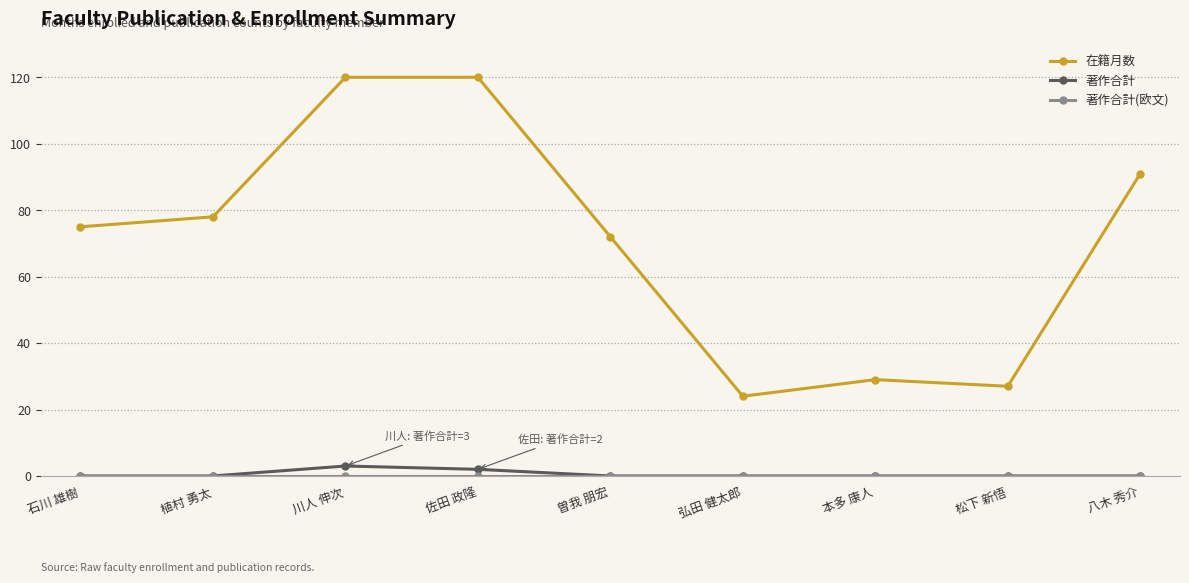

What is the highest value of the 在籍月数 series?

120